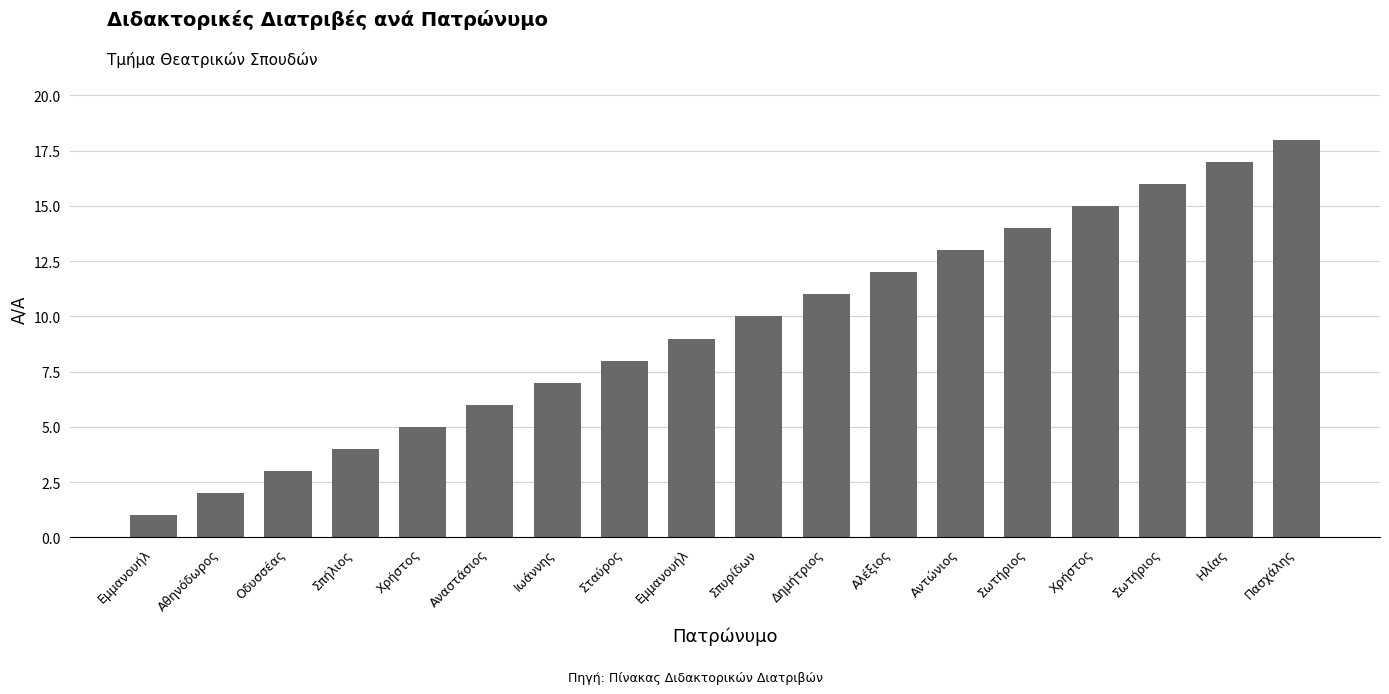

How many bars are there in total?

18